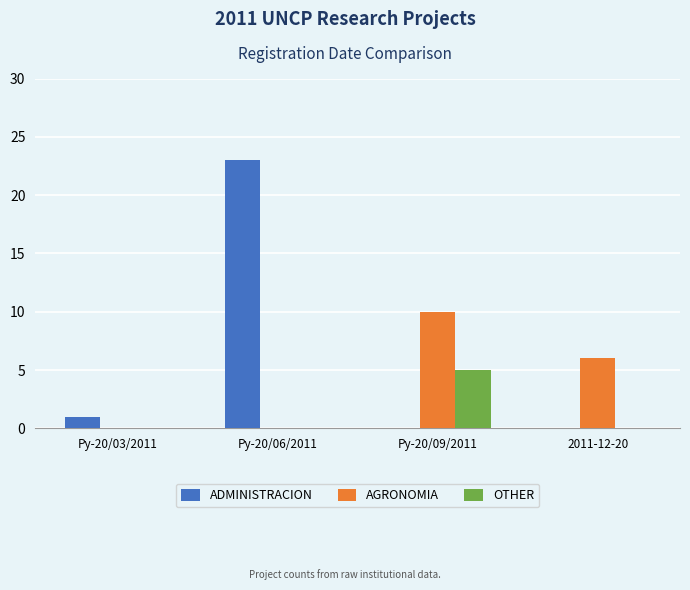

Which series has the largest range (max minus min)?

ADMINISTRACION